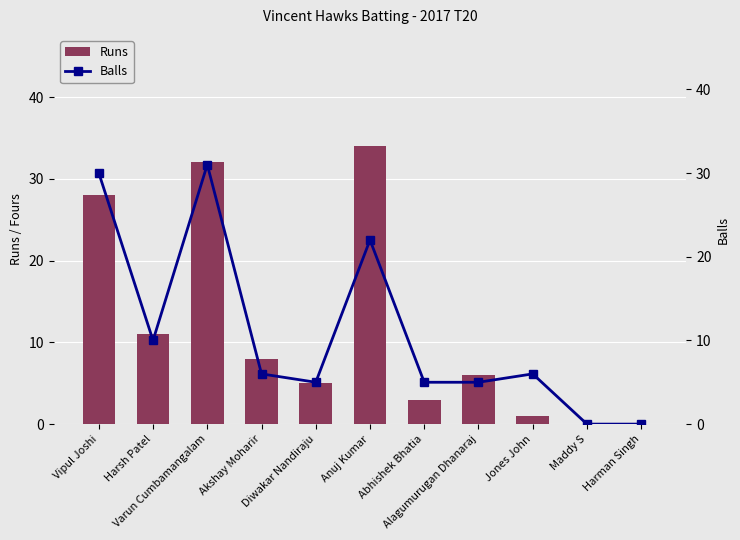

What are all the series names shown in the legend?

Runs, Balls